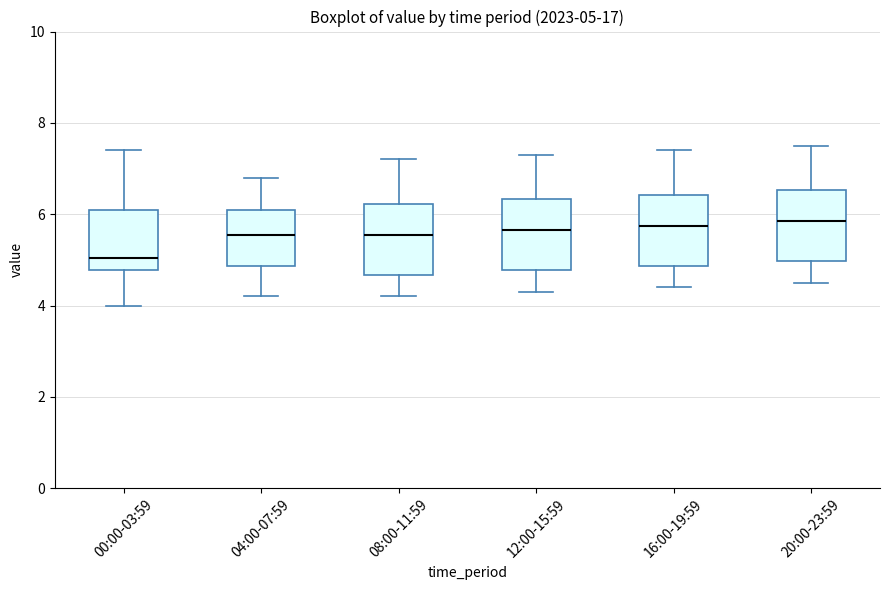

Which box's median line is the lowest?

00:00-03:59